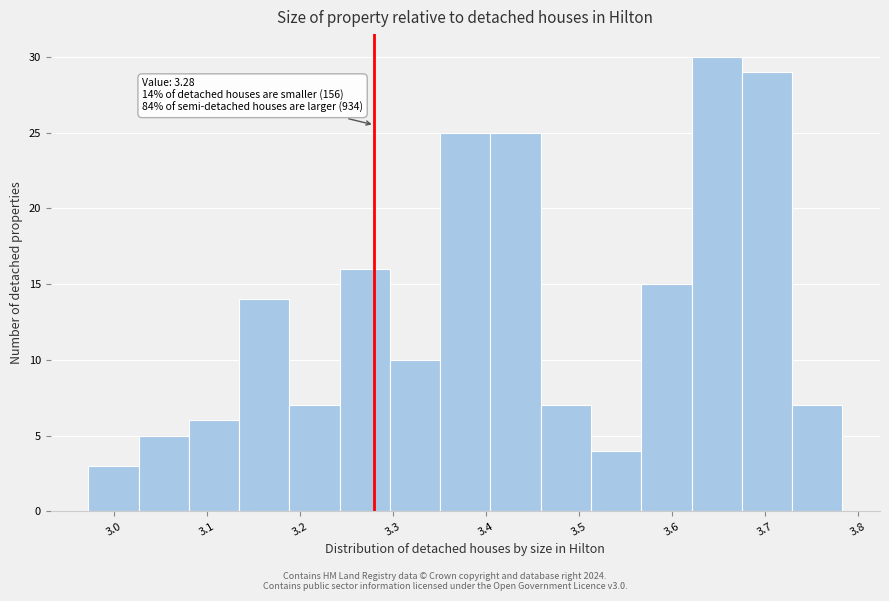

Which range on the x-axis has the tallest bar?

3.62 to 3.68